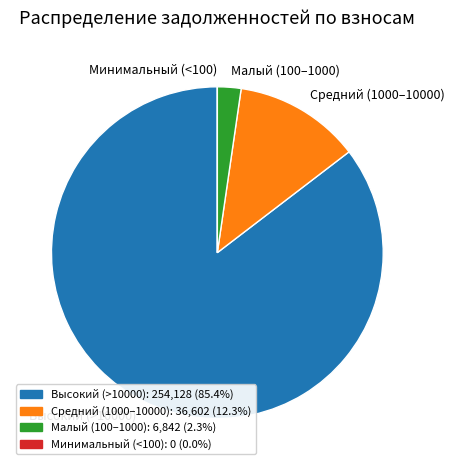

Approximately how many times larger is the value at Средний (1000–10000) compared to Малый (100–1000)?

5.3